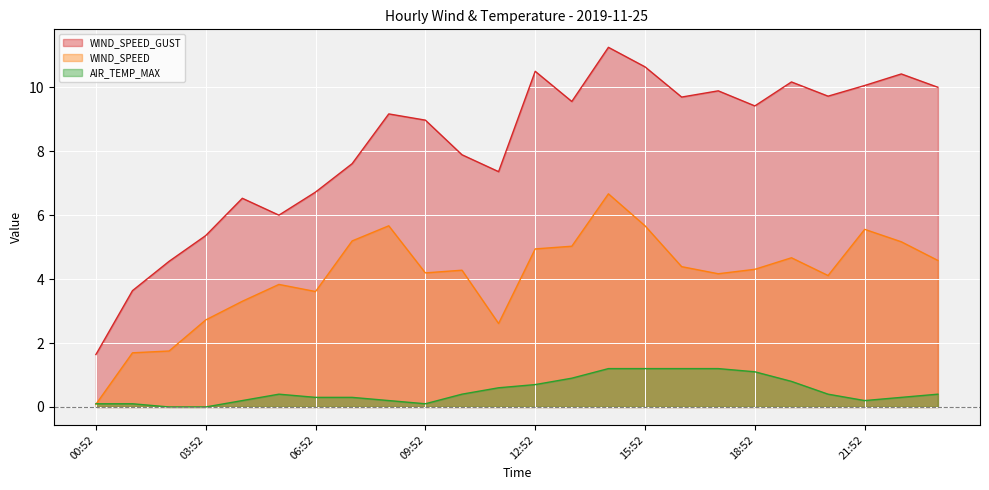

Reading left to right, extract all data points from this chart.

WIND_SPEED_GUST: 00:52=1.6	01:52=3.6	02:52=4.6	03:52=5.4	04:52=6.5	05:52=6.0	06:52=6.7	07:52=7.6	08:52=9.2	09:52=9.0	10:52=7.9	11:52=7.4	12:52=10.5	13:52=9.6	14:52=11.2	15:52=10.6	16:52=9.7	17:52=9.9	18:52=9.4	19:52=10.2	20:52=9.7	21:52=10.1	22:52=10.4	23:52=10.0
WIND_SPEED: 00:52=0.1	01:52=1.7	02:52=1.8	03:52=2.7	04:52=3.3	05:52=3.8	06:52=3.6	07:52=5.2	08:52=5.7	09:52=4.2	10:52=4.3	11:52=2.6	12:52=4.9	13:52=5.0	14:52=6.7	15:52=5.7	16:52=4.4	17:52=4.2	18:52=4.3	19:52=4.7	20:52=4.1	21:52=5.6	22:52=5.2	23:52=4.6
AIR_TEMP_MAX: 00:52=0.1	01:52=0.1	02:52=0.0	03:52=0.0	04:52=0.2	05:52=0.4	06:52=0.3	07:52=0.3	08:52=0.2	09:52=0.1	10:52=0.4	11:52=0.6	12:52=0.7	13:52=0.9	14:52=1.2	15:52=1.2	16:52=1.2	17:52=1.2	18:52=1.1	19:52=0.8	20:52=0.4	21:52=0.2	22:52=0.3	23:52=0.4